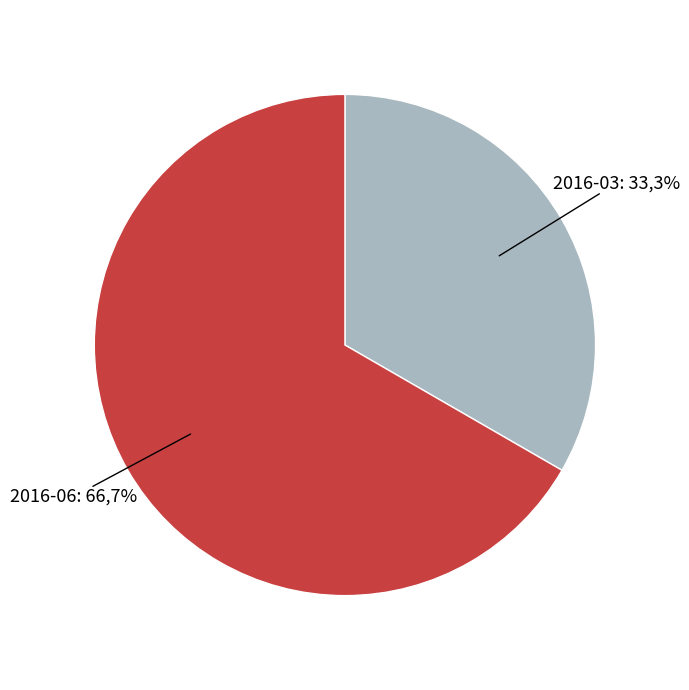

Rank the categories by value from highest to lowest.

2016-06, 2016-03